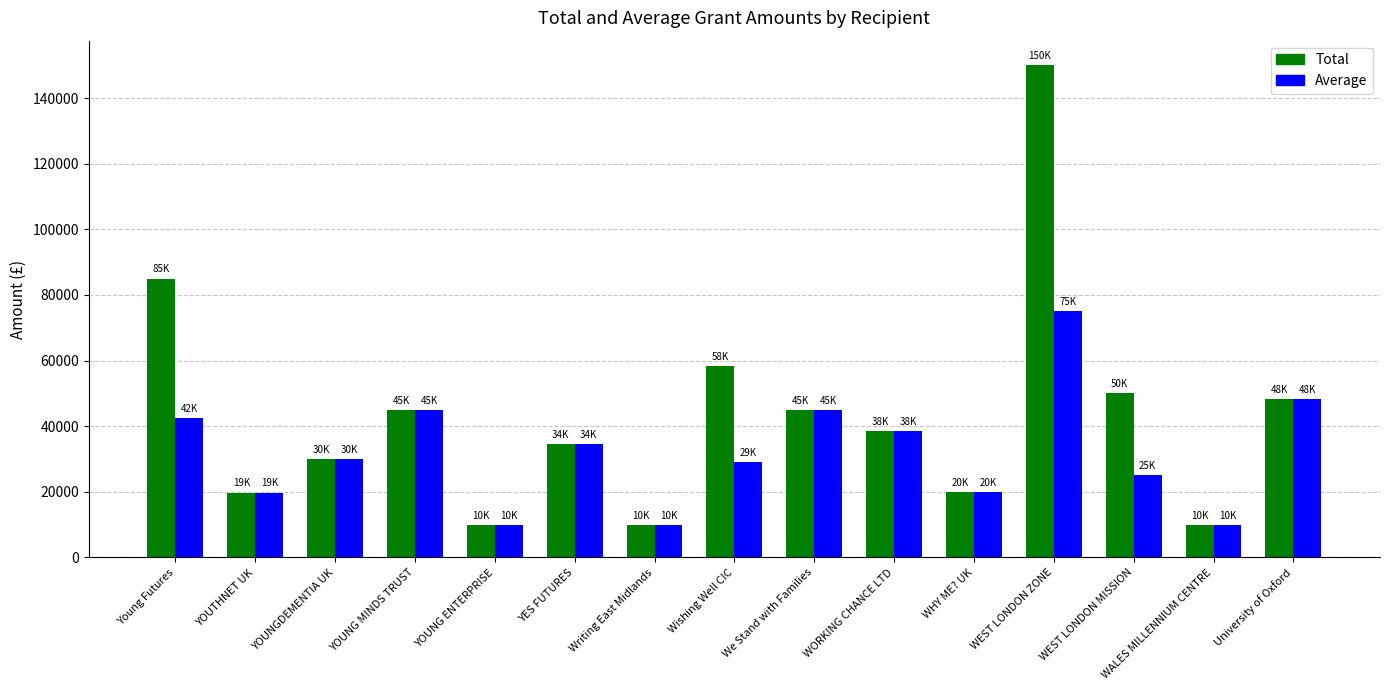

What is the sum of all Average values?

482600